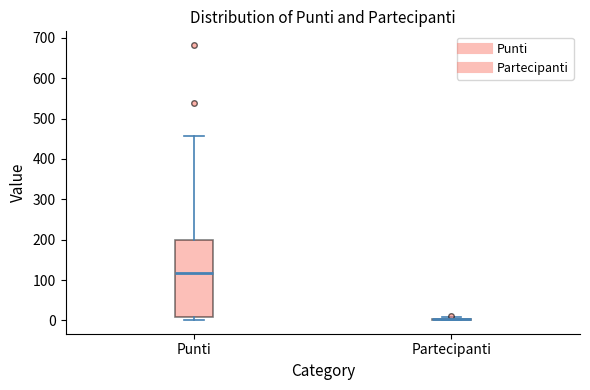

Comparing the boxes themselves (not the whiskers), which one is the tallest?

Punti